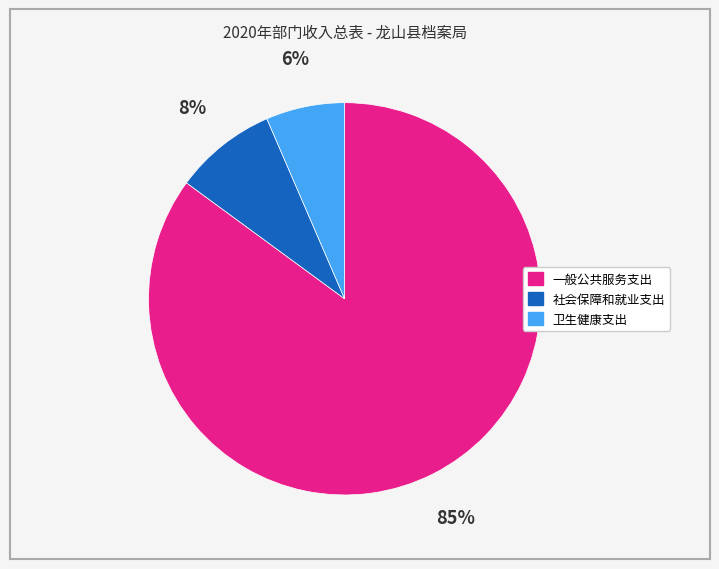

The 一般公共服务支出 slice represents 85% of the pie. True or false?

True